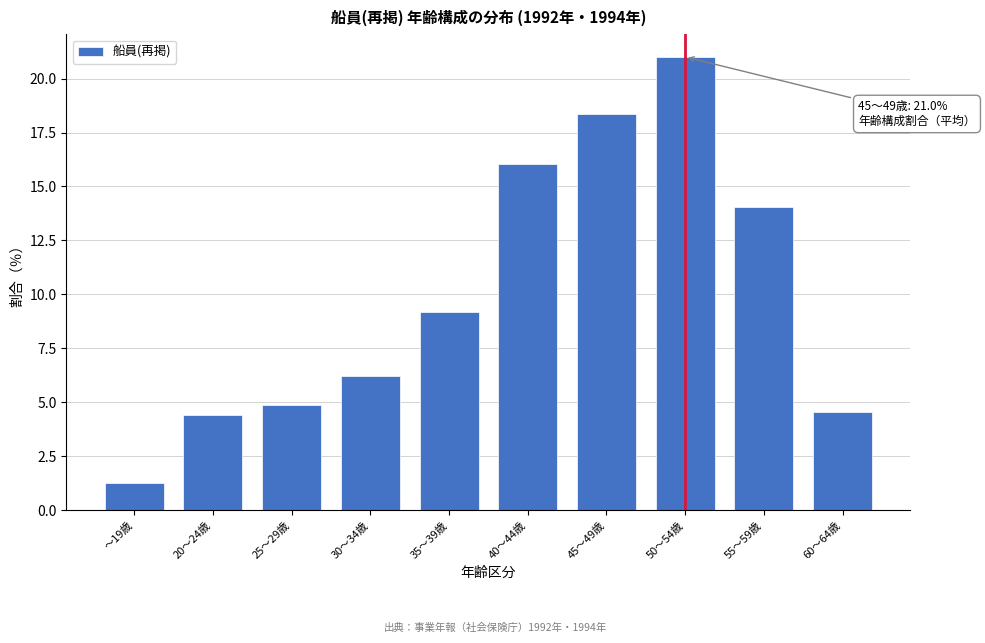

What is the ratio of the value at 45～49歳 to the value at 20～24歳?

4.2